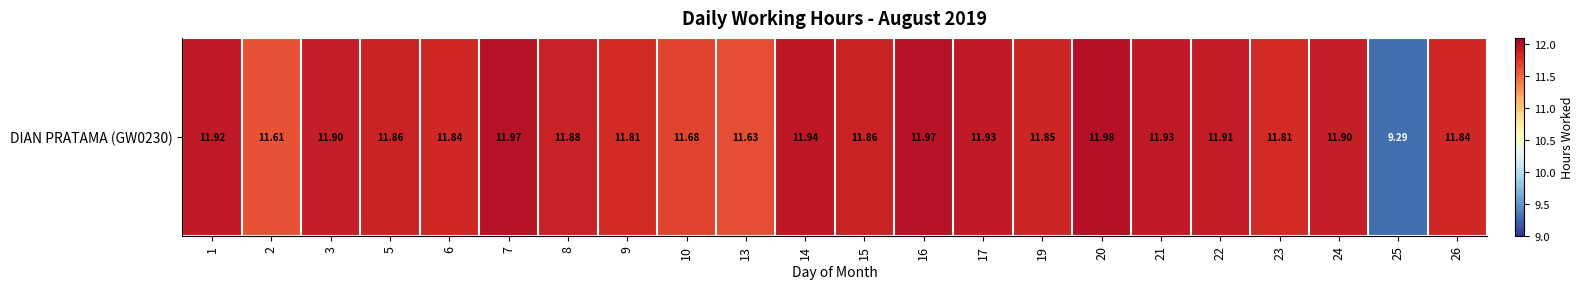

Which has a higher value, 25 or 1?

1